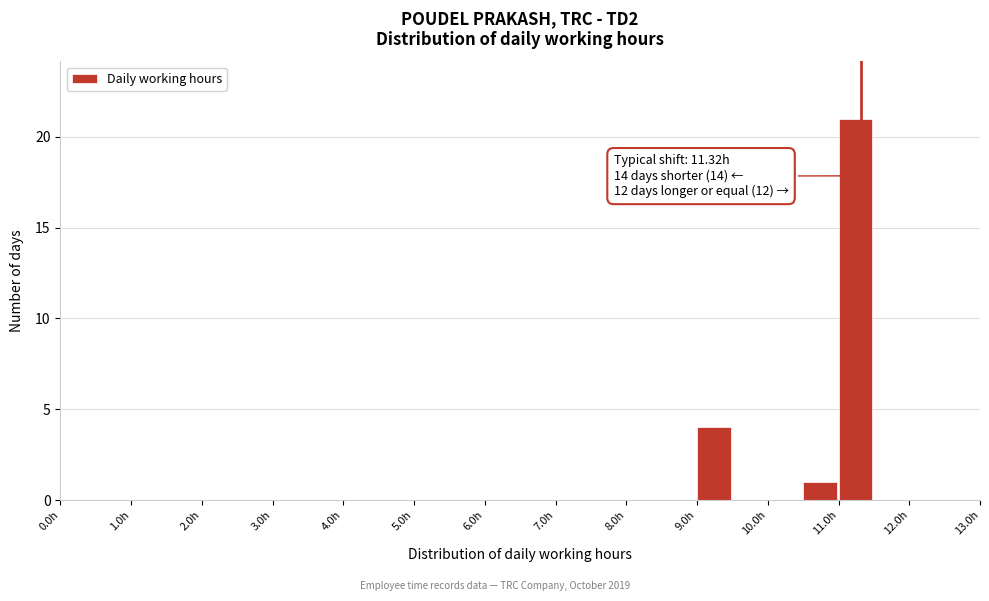

Which range on the x-axis has the tallest bar?

11.0 to 11.5